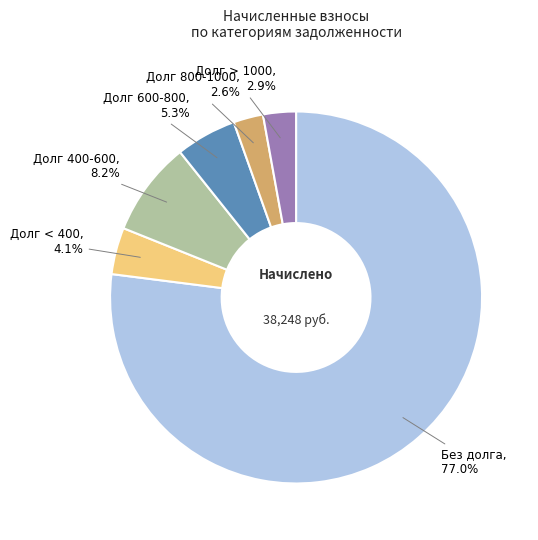

Is there any slice that represents more than half of the pie?

Yes